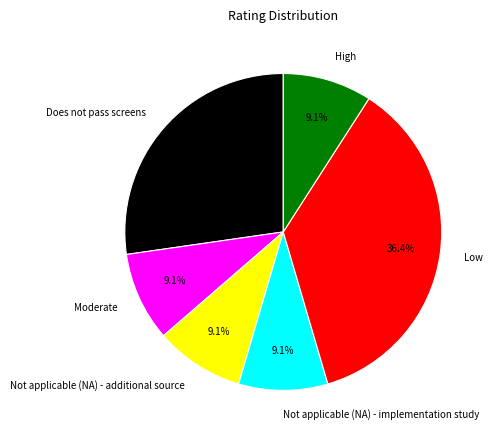

To the nearest percent, what is the combined percentage of Does not pass screens and High?

36%